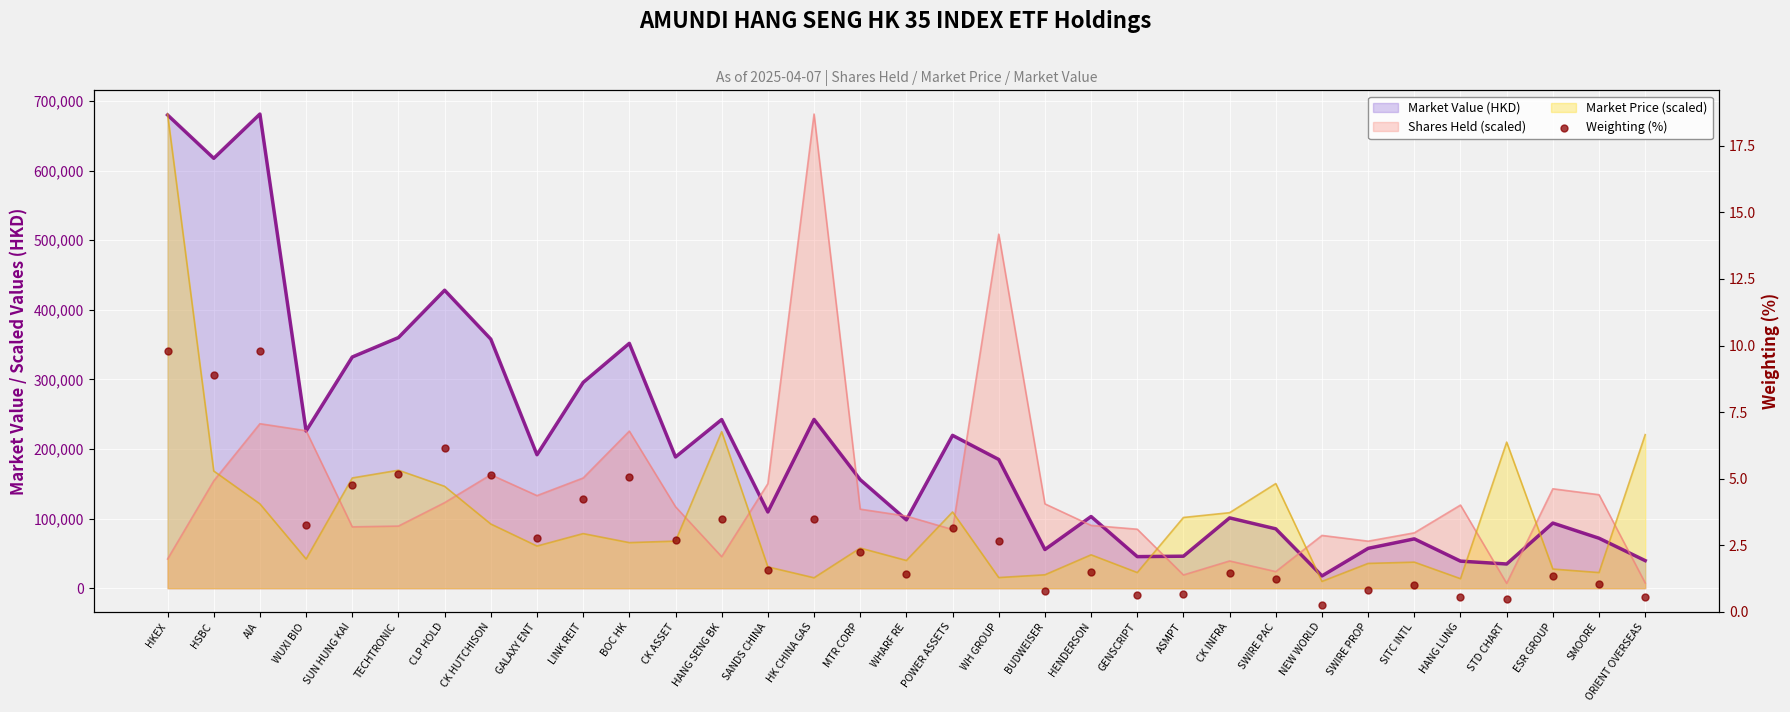

Between SMOORE and HKEX, which is larger?

HKEX